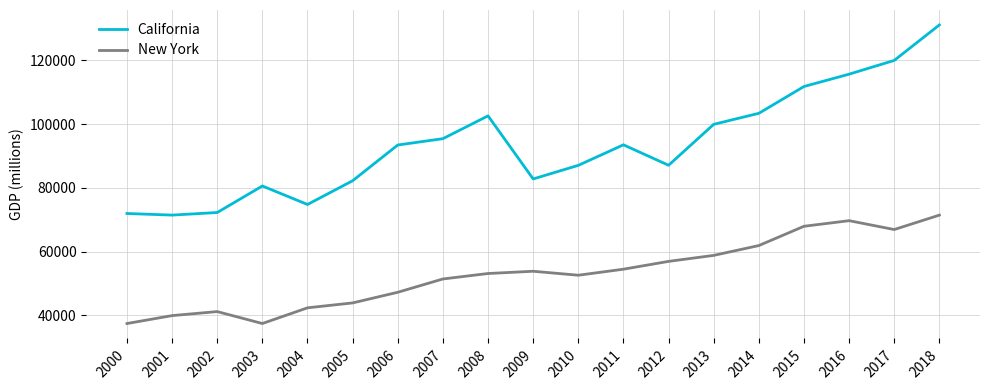

Is it true that New York equals 53094 at 2008?

True